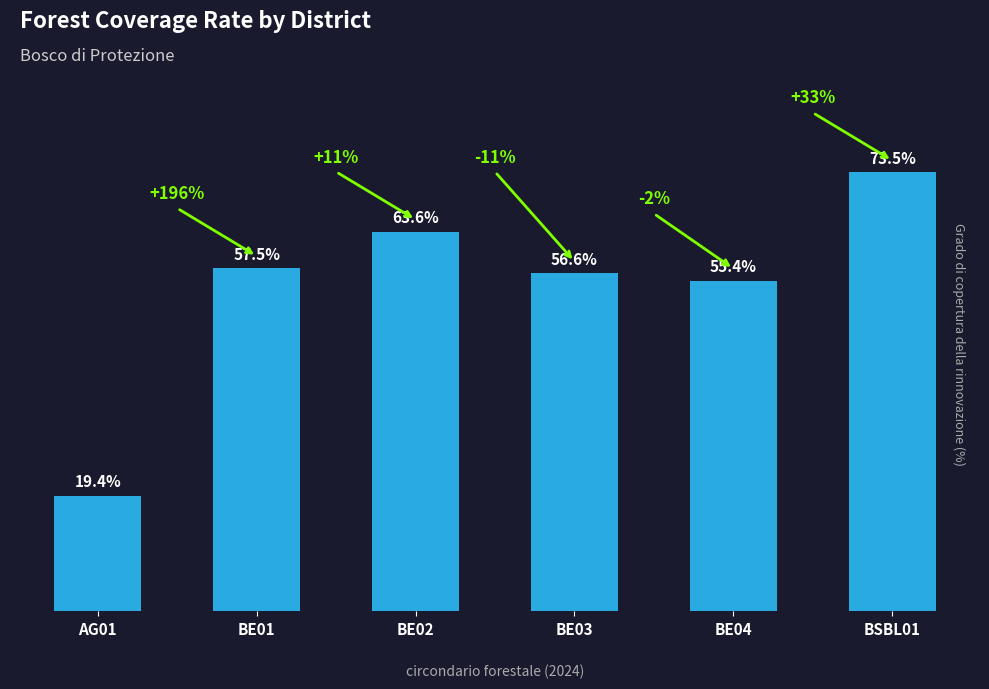

Which category has the highest value across all series?

BSBL01